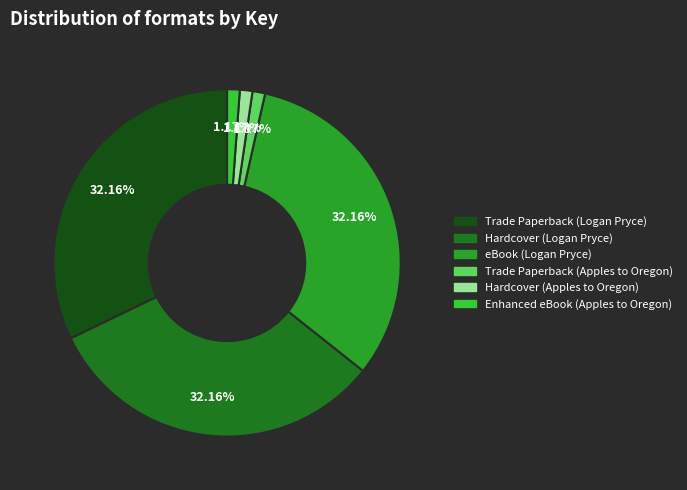

Count the number of slices in the pie.

6